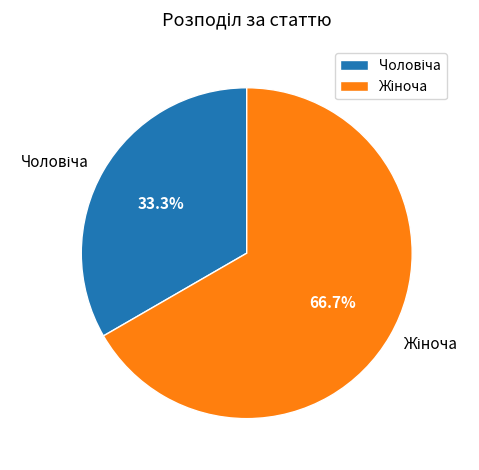

To the nearest percent, what is the difference between the largest and smallest slice percentages?

33%